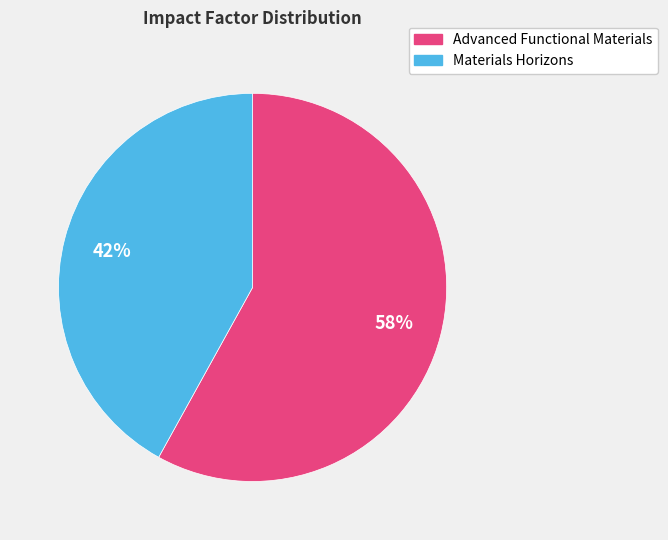

Rank the categories by value from highest to lowest.

Advanced Functional Materials, Materials Horizons